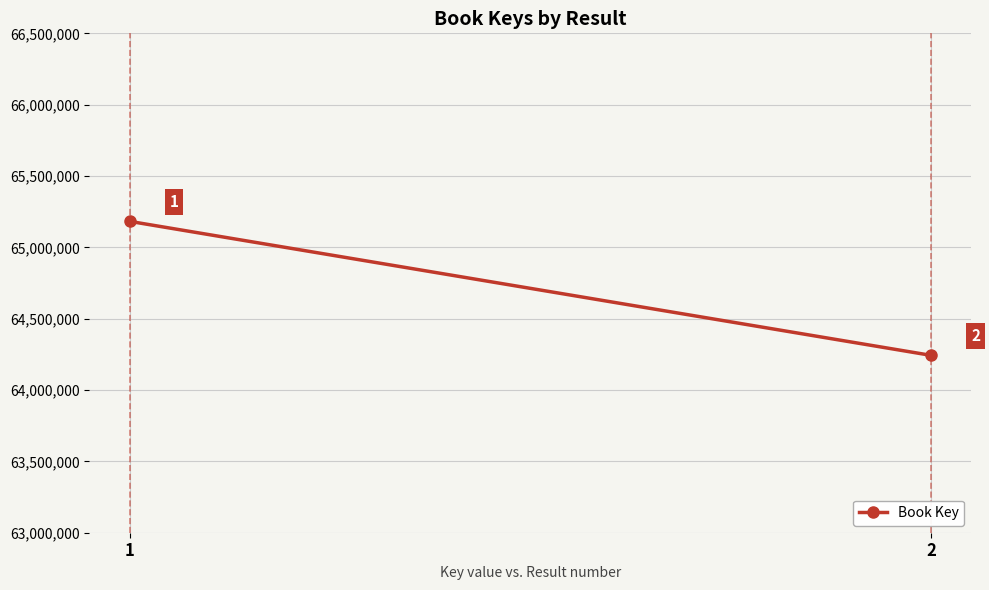

What is the approximate value at 2?

64243220